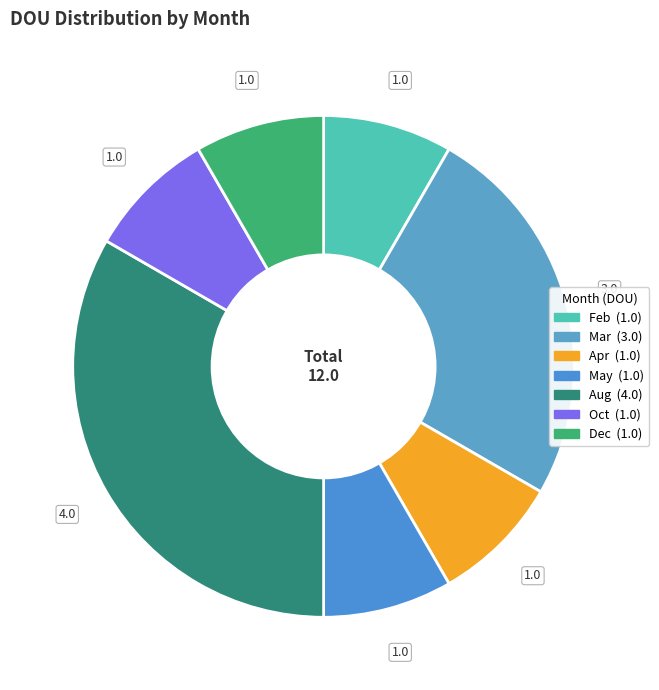

How many slices are in this pie chart?

7